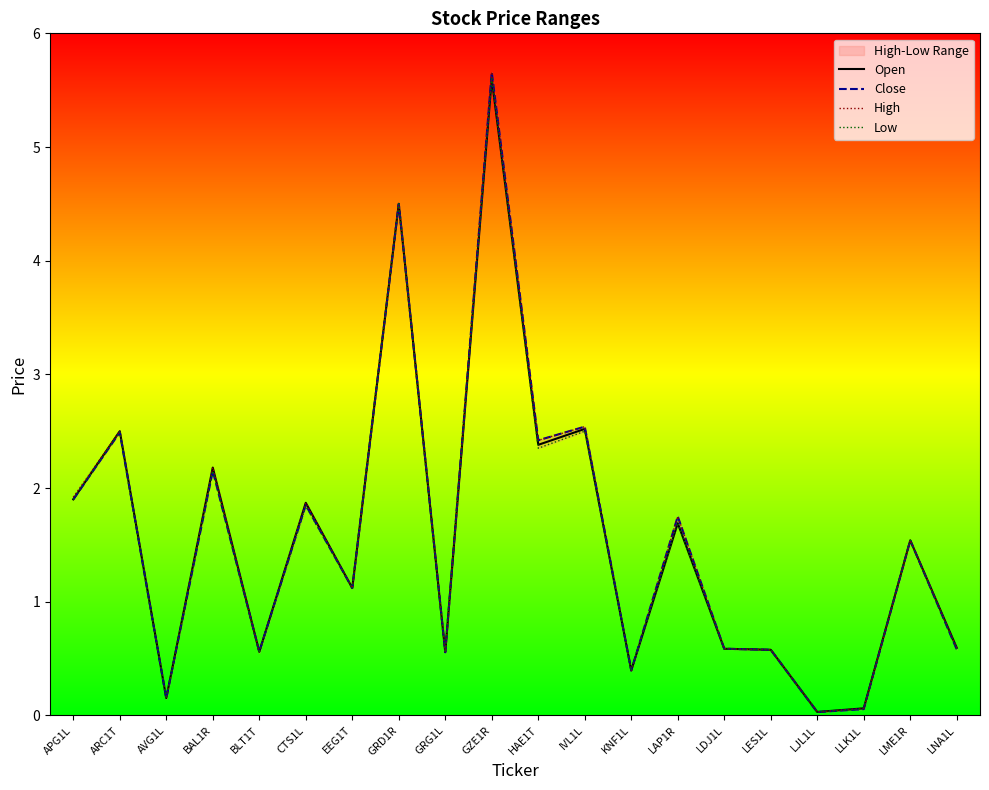

Which series has the largest total across all categories?

High